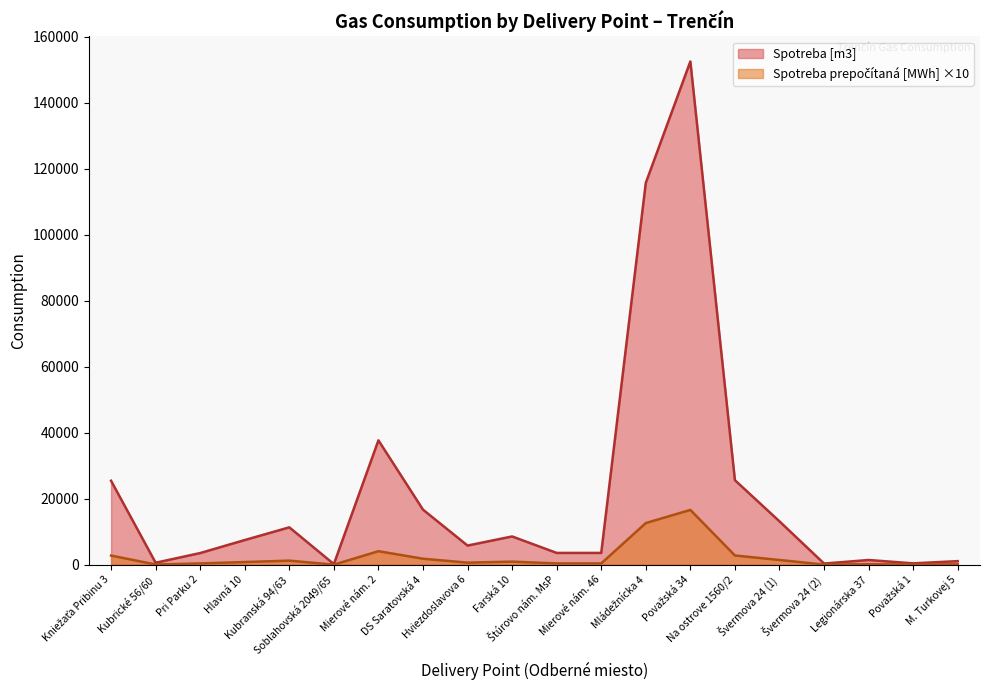

At which label does Spotreba prepočítaná [MWh] first exceed 811?

Kniežaťa Pribinu 3